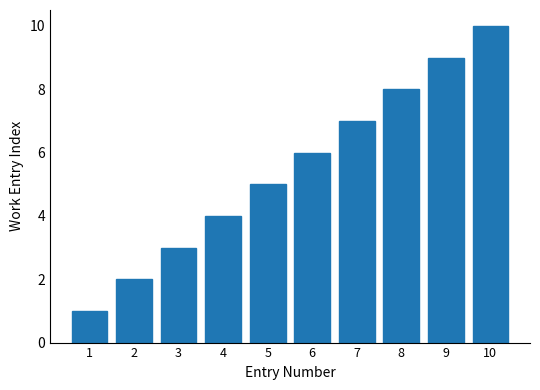

Is it true that the value at 2 is 3?

False